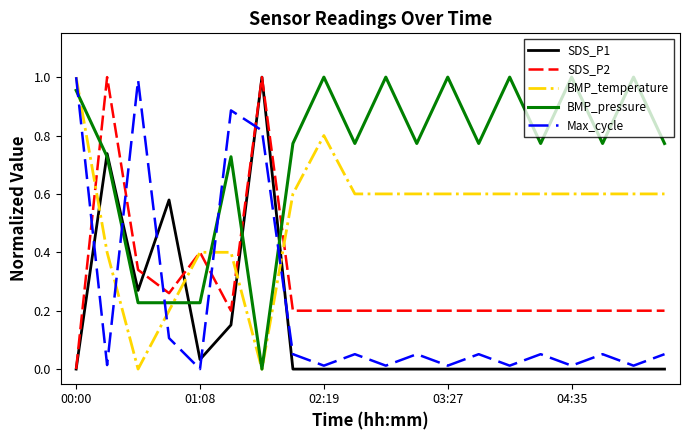

Which series ends up on top after the final intersection of SDS_P2 and Max_cycle?

SDS_P2